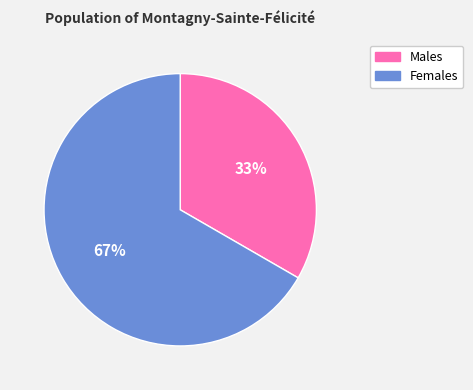

Is there any slice that represents more than half of the pie?

Yes